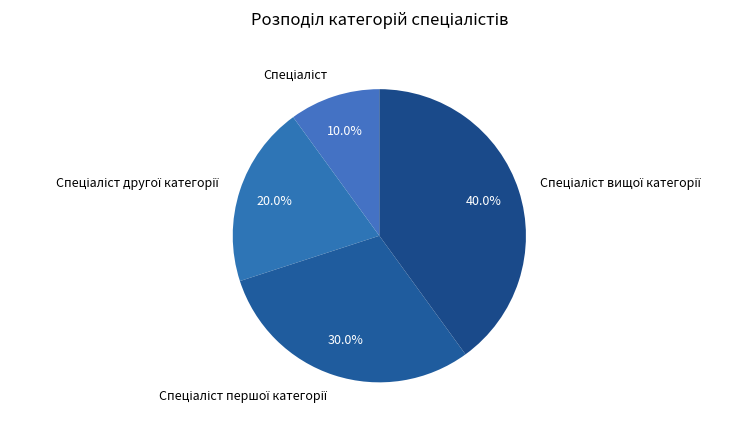

Does any single category account for the majority?

No